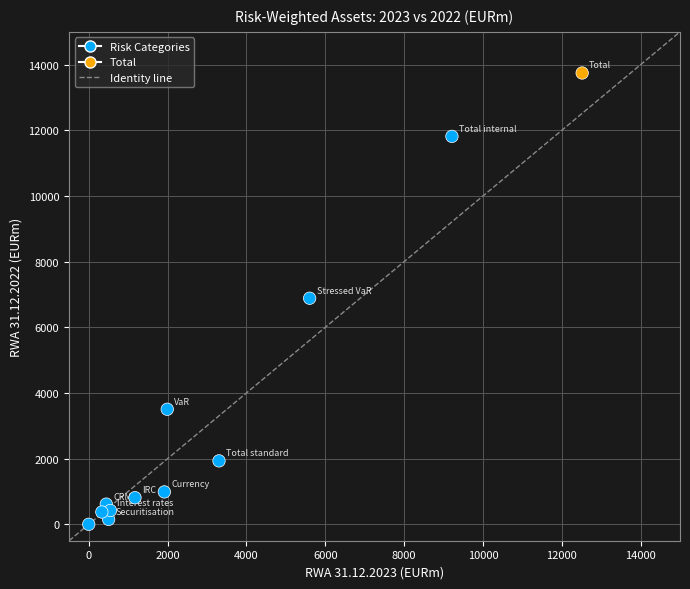

What is the average X value?

3130